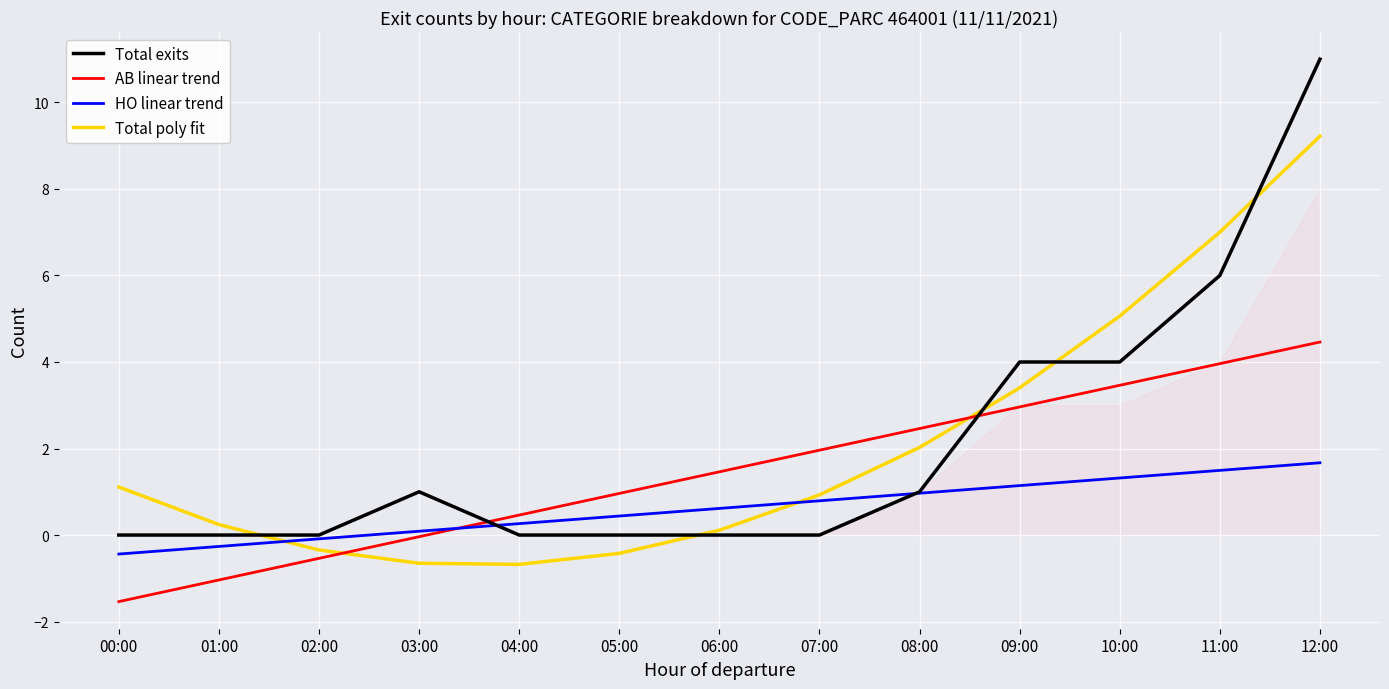

Rank the categories by Total exits value from lowest to highest.

00:00, 01:00, 02:00, 04:00, 05:00, 06:00, 07:00, 03:00, 08:00, 09:00, 10:00, 11:00, 12:00